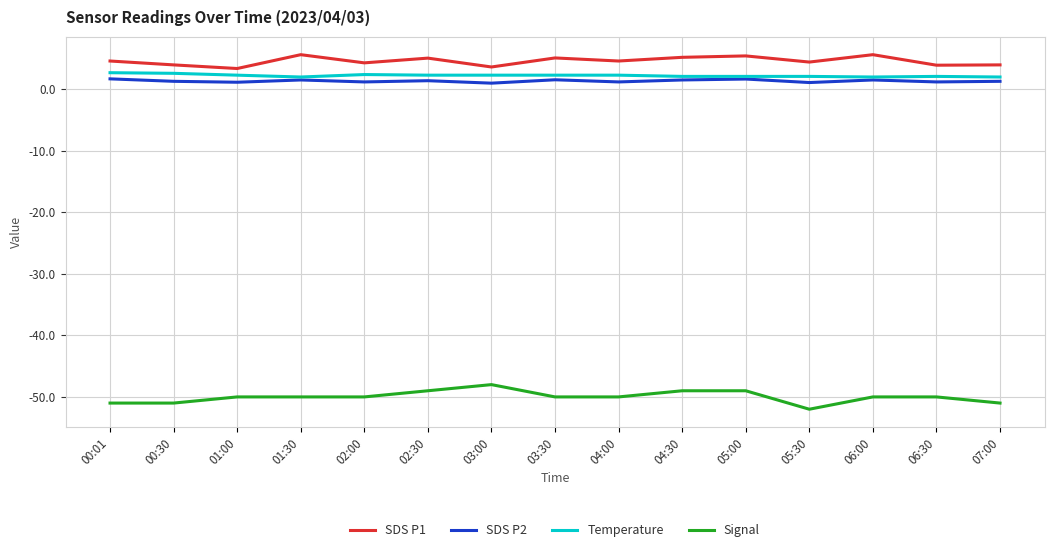

What is the lowest value of the Temperature series?

2.0